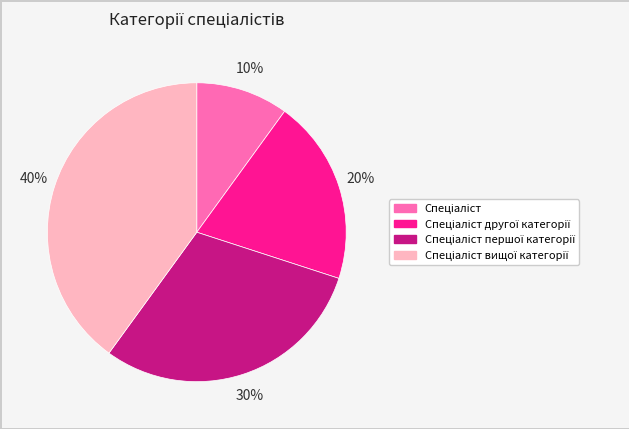

To the nearest percent, what is the difference between the largest and smallest slice percentages?

30%